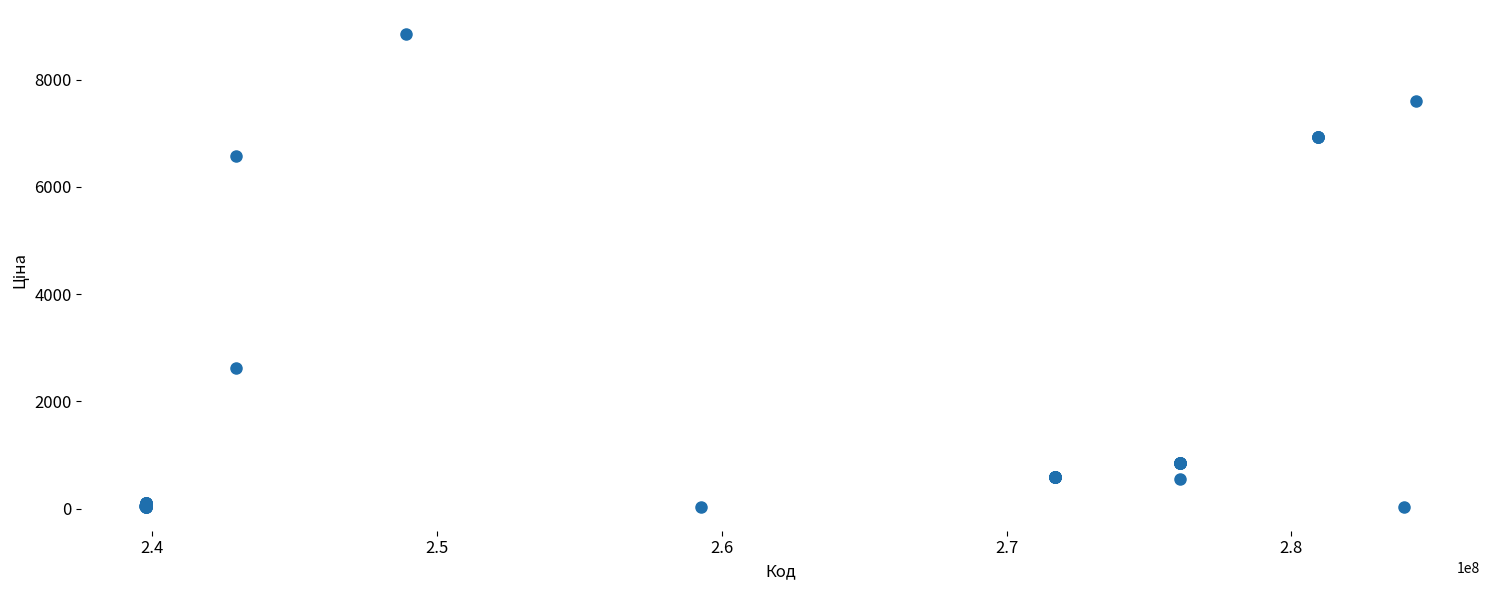

What Y value in the scatter plot is closest to 4444?

2627.5